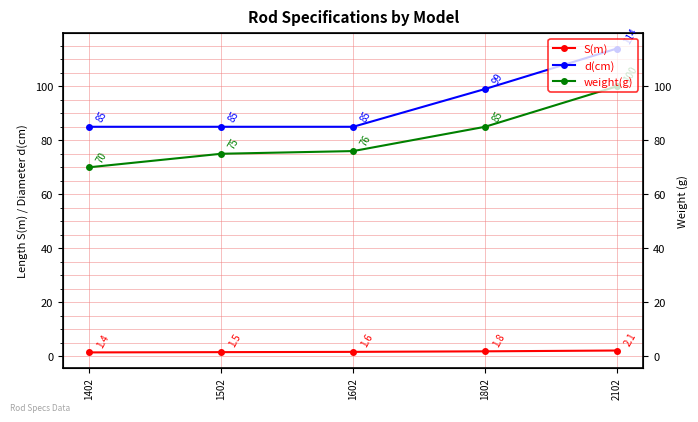

True or false: S(m) has more than 1 points higher than both neighbors.

False